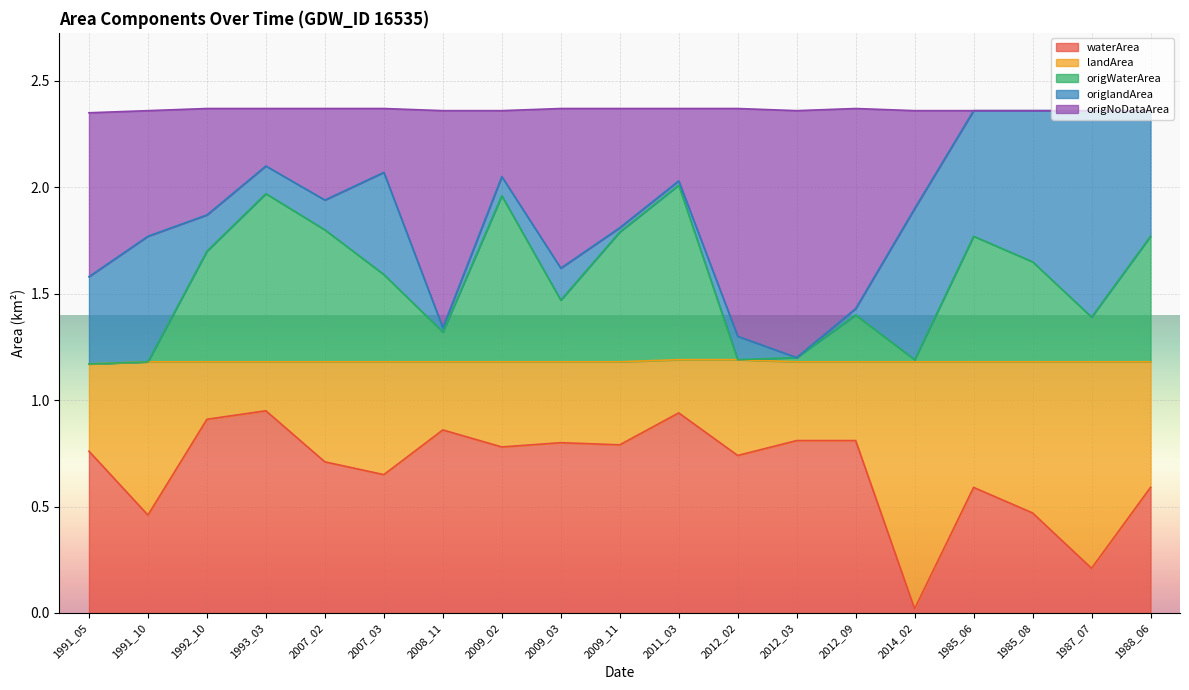

Which series changed the most between 2012_09 and 2014_02?

waterArea